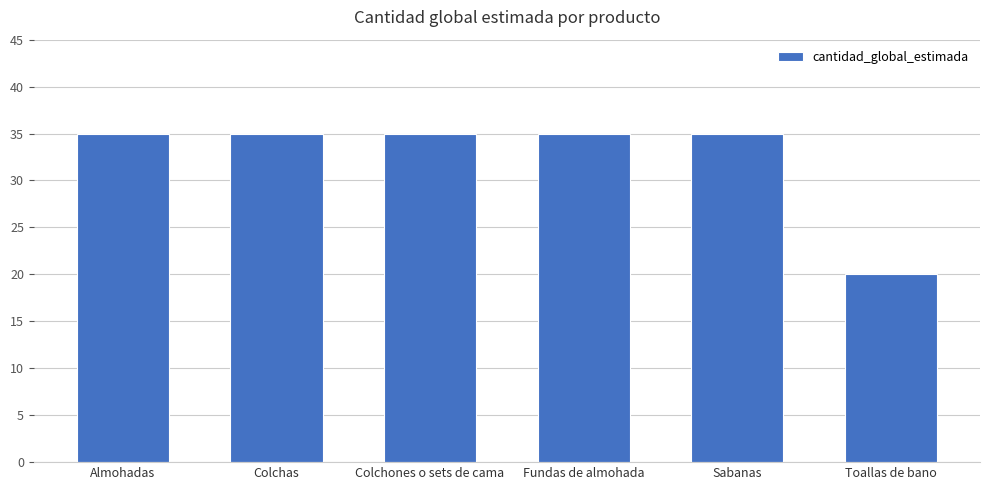

What is the change in value from Colchas to Toallas de bano?

-15